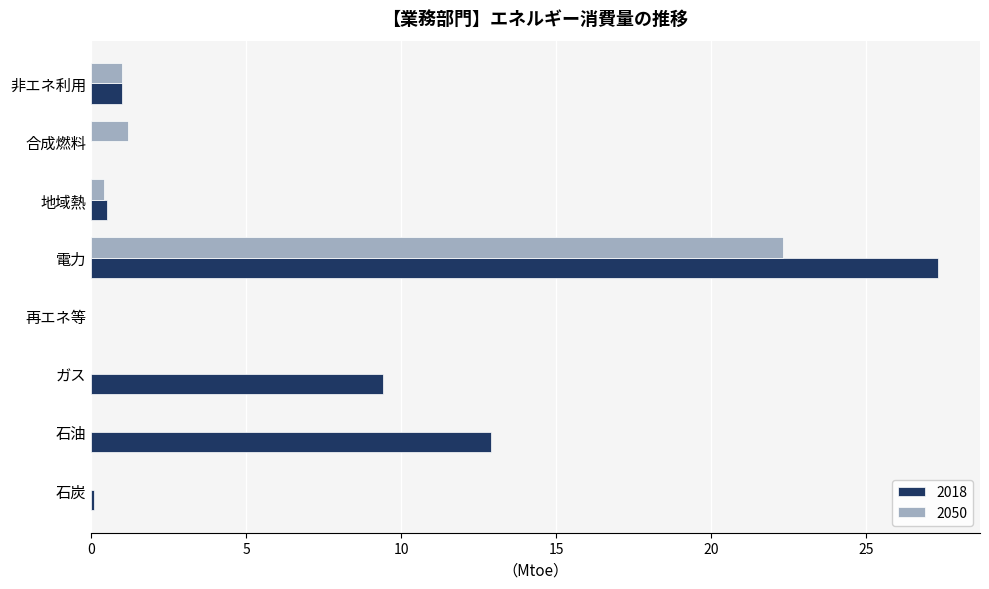

Between ガス and 再エネ等, which series saw the biggest shift?

2018